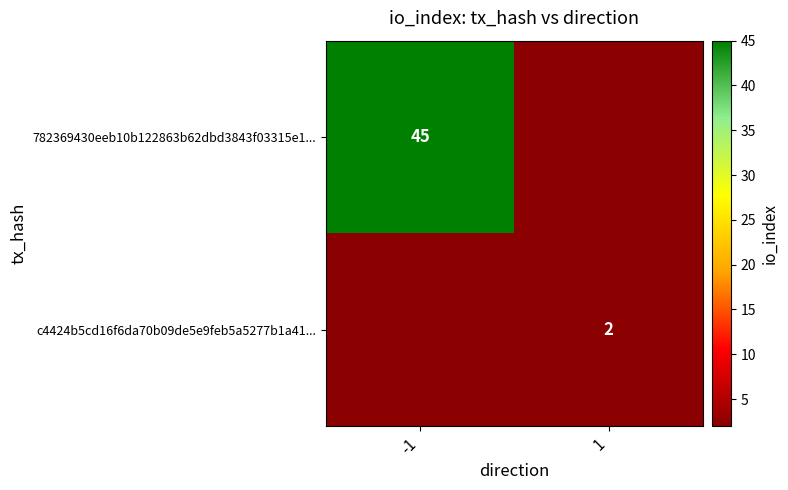

Is the value of 782369430eeb10b122863b62dbd3843f03315e1... at -1 greater than the value of c4424b5cd16f6da70b09de5e9feb5a5277b1a41... at 1?

Yes